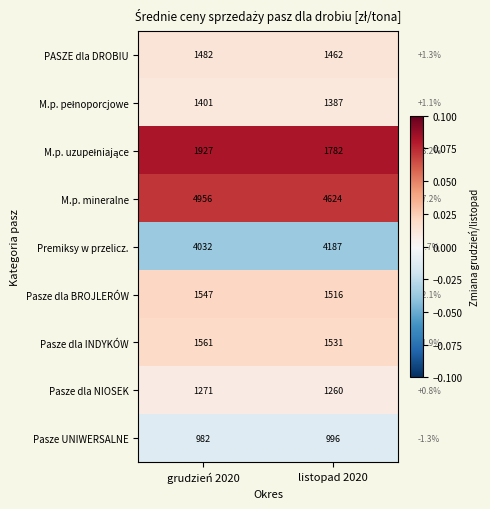

Which label corresponds to the smallest value in the chart?

grudzień 2020